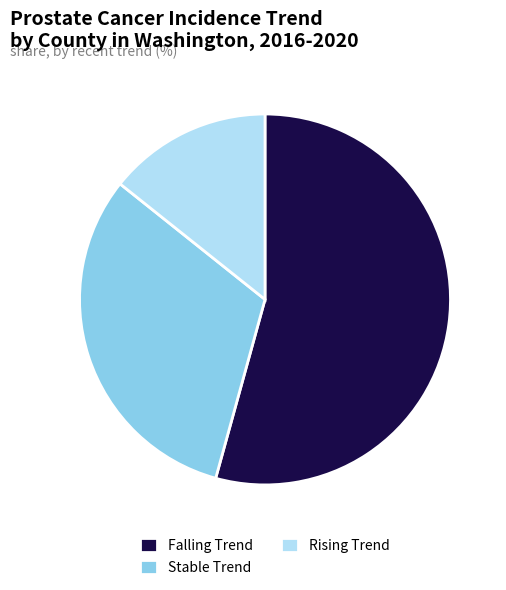

Rank the categories by value from lowest to highest.

Rising Trend, Stable Trend, Falling Trend